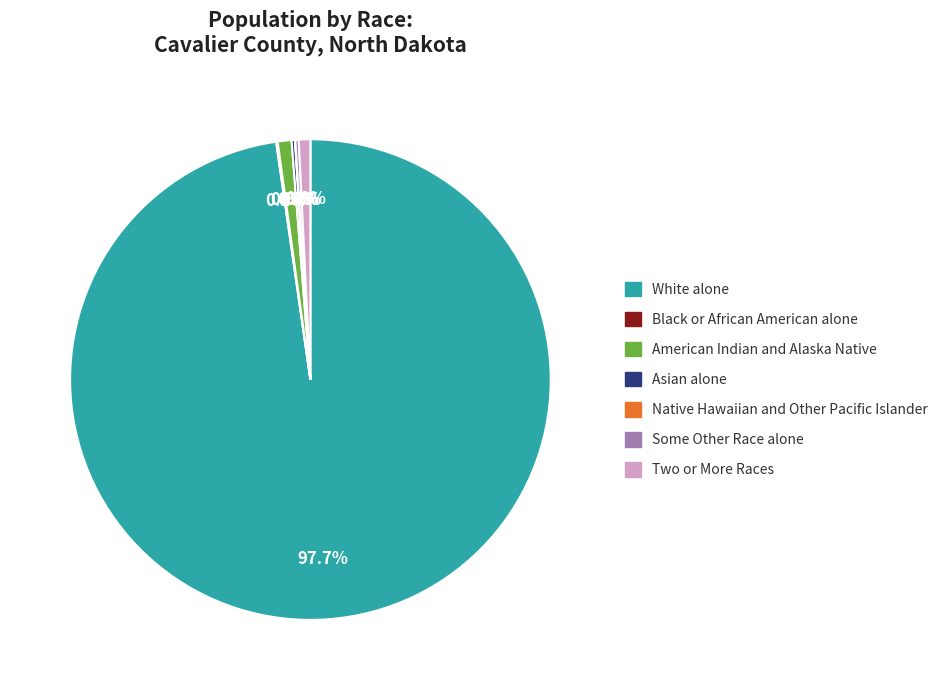

To the nearest percent, what is the average slice percentage?

14%